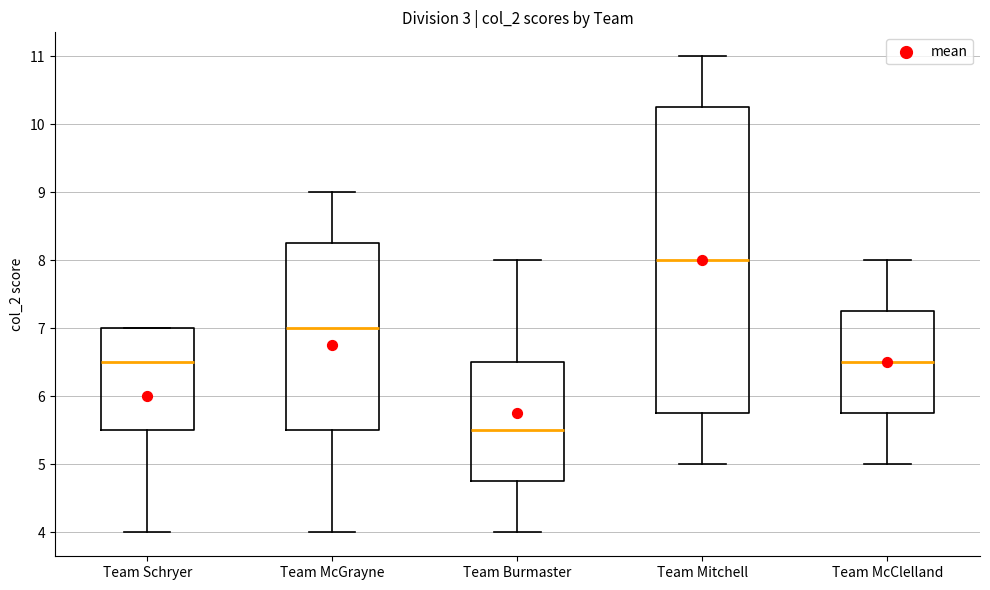

Reading left to right, read every box against the y-axis: the position of its median line, the range the box covers, and the ends of its whiskers. The values are not printed on the chart, so give them approximately, as read against the axis.

Team Schryer: median 6.5, box 5.5 to 7.0, whiskers 4.0 to 7.0
Team McGrayne: median 7.0, box 5.5 to 8.3, whiskers 4.0 to 9.0
Team Burmaster: median 5.5, box 4.8 to 6.5, whiskers 4.0 to 8.0
Team Mitchell: median 8.0, box 5.8 to 10.3, whiskers 5.0 to 11.0
Team McClelland: median 6.5, box 5.8 to 7.3, whiskers 5.0 to 8.0